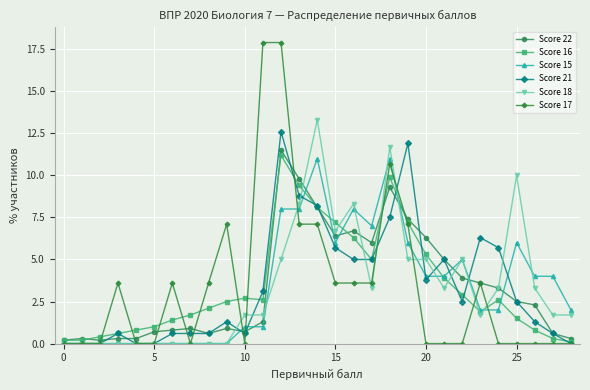

Reading right to left, extract all data points from this chart.

Score 22: 0.3	0.6	2.3	2.5	3.3	3.6	3.9	5.0	6.3	7.4	9.3	6.0	6.7	6.4	8.1	9.8	11.5	1.3	0.7	0.9	0.6	0.9	0.8	0.7	0.3	0.3	0.2	0.3	0.2
Score 16: 0.1	0.3	0.8	1.5	2.6	1.9	2.9	3.9	5.3	7.2	9.9	5.0	6.3	7.2	8.1	9.4	11.2	2.6	2.7	2.5	2.1	1.7	1.4	1.0	0.8	0.6	0.4	0.2	0.2
Score 15: 2.0	4.0	4.0	6.0	2.0	2.0	5.0	4.0	4.0	6.0	11.0	7.0	8.0	6.0	11.0	8.0	8.0	1.0	1.0	0.0	0.0	0.0	0.0	0.0	0.0	0.0	0.0	0.0	0.0
Score 21: 0.0	0.6	1.3	2.5	5.7	6.3	2.5	5.0	3.8	11.9	7.5	5.0	5.0	5.7	8.2	8.8	12.6	3.1	0.6	1.3	0.6	0.6	0.6	0.0	0.0	0.6	0.0	0.0	0.0
Score 18: 1.7	1.7	3.3	10.0	3.3	1.7	5.0	3.3	5.0	5.0	11.7	3.3	8.3	6.7	13.3	8.3	5.0	1.7	1.7	0.0	0.0	0.0	0.0	0.0	0.0	0.0	0.0	0.0	0.0
Score 17: 0.0	0.0	0.0	0.0	0.0	3.6	0.0	0.0	0.0	7.1	10.7	3.6	3.6	3.6	7.1	7.1	17.9	17.9	0.0	7.1	3.6	0.0	3.6	0.0	0.0	3.6	0.0	0.0	0.0